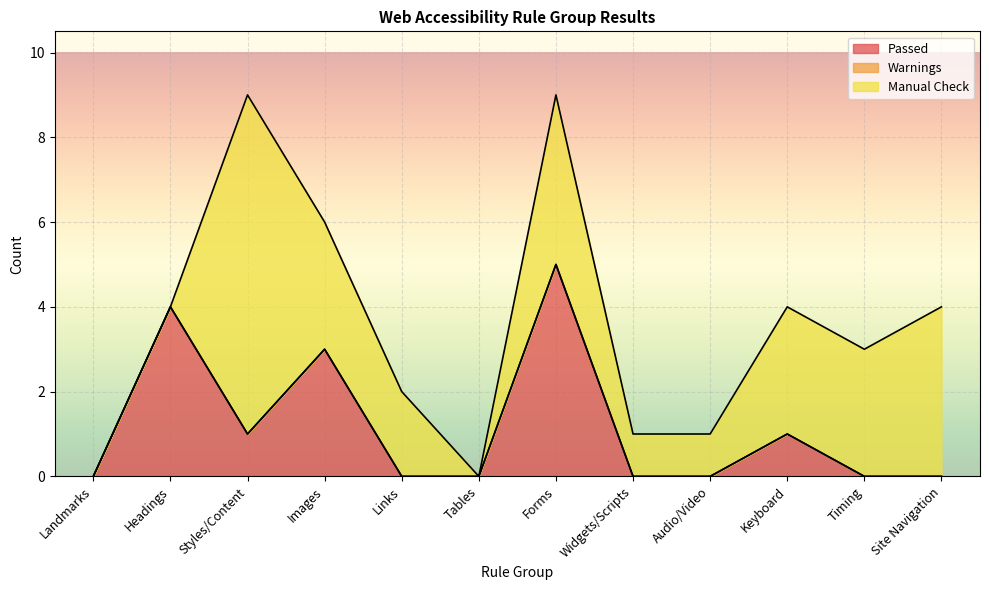

What is the sum of all Passed values?

14